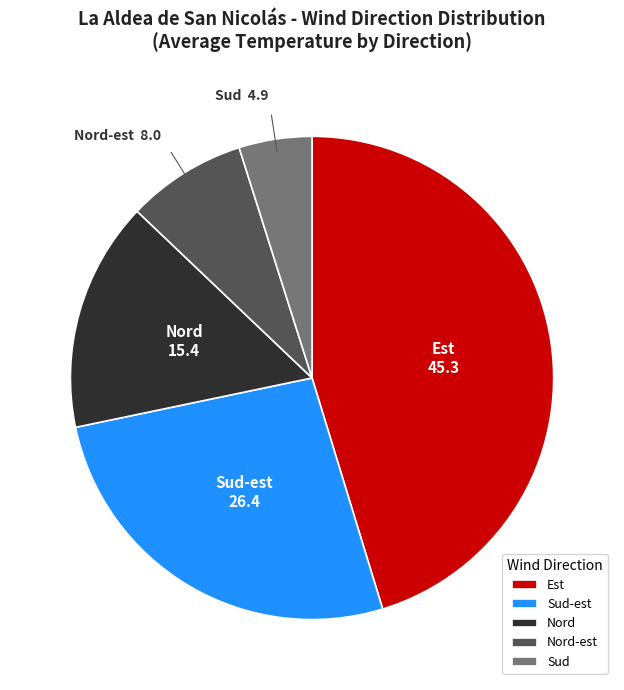

Is it true that Est is 45% of the pie?

True